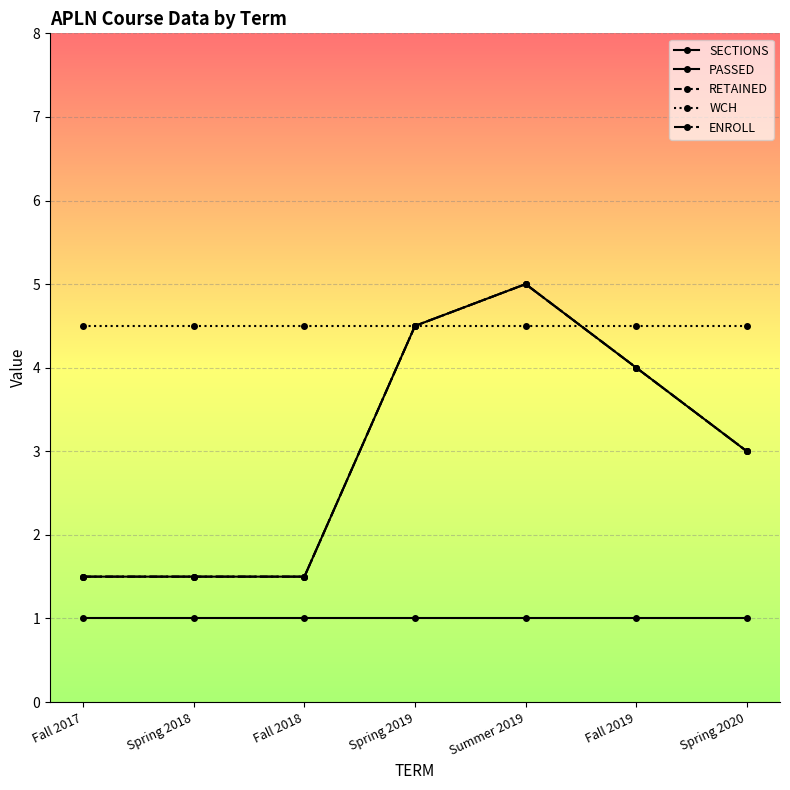

The value of RETAINED at Summer 2019 is 5.0. True or false?

True